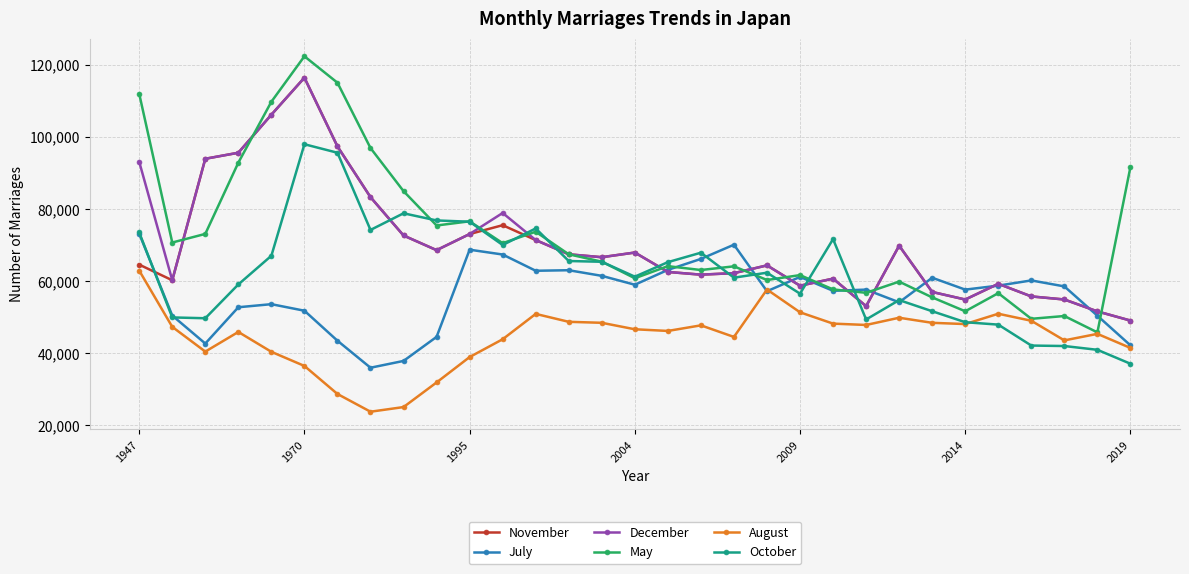

Which series has the largest range (max minus min)?

May